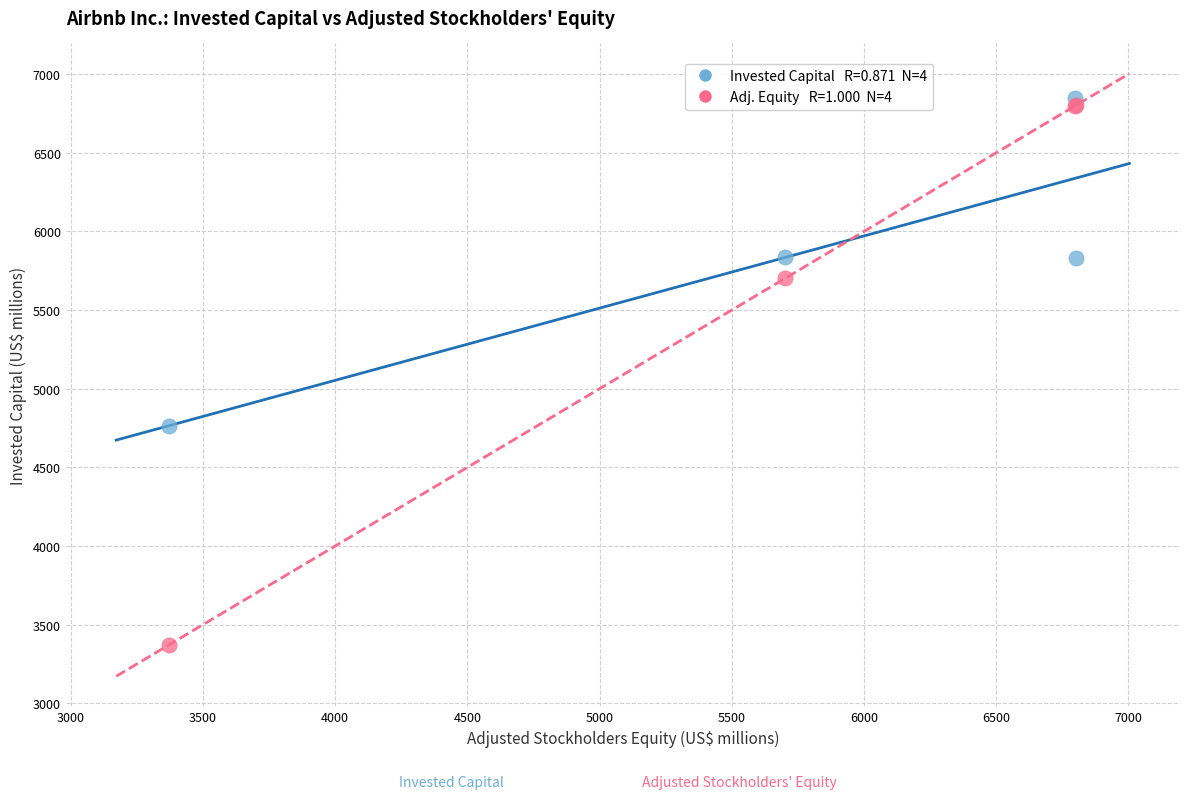

Across all series, what Y value is closest to 5110?

4764